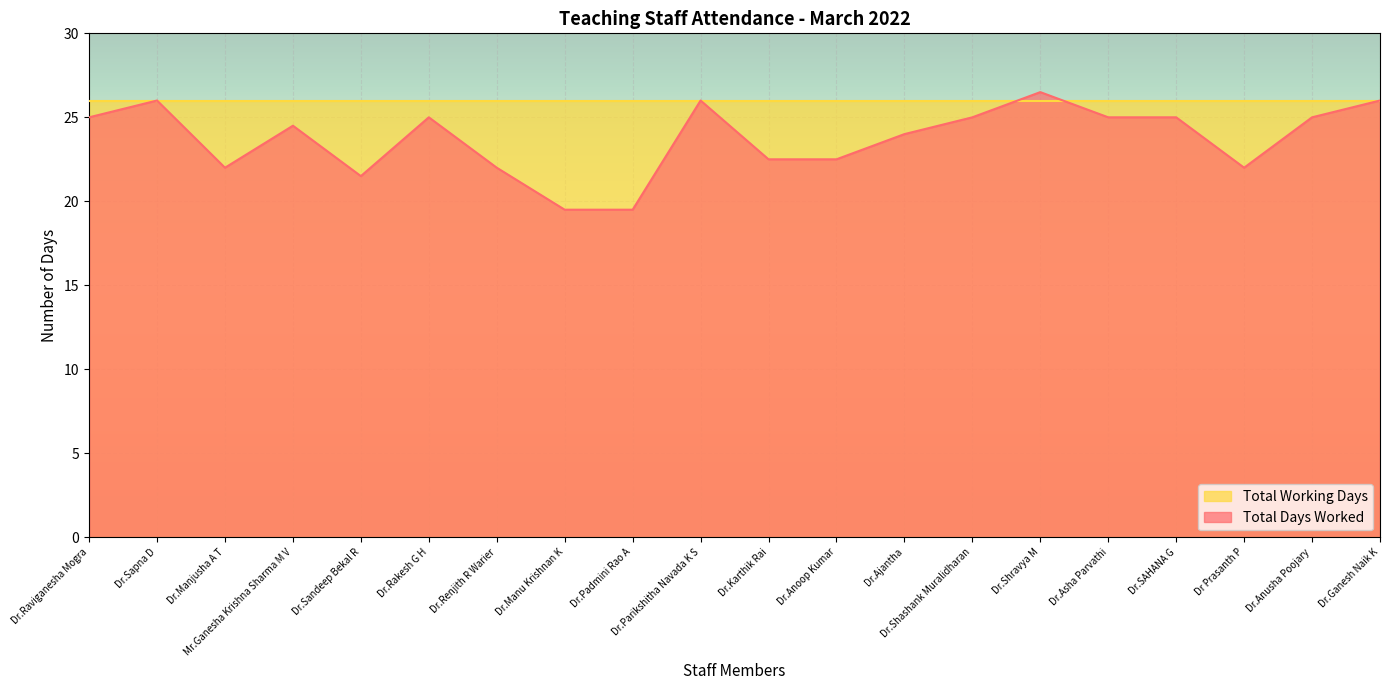

At which category does the data reach its first local peak?

Dr.Sapna D